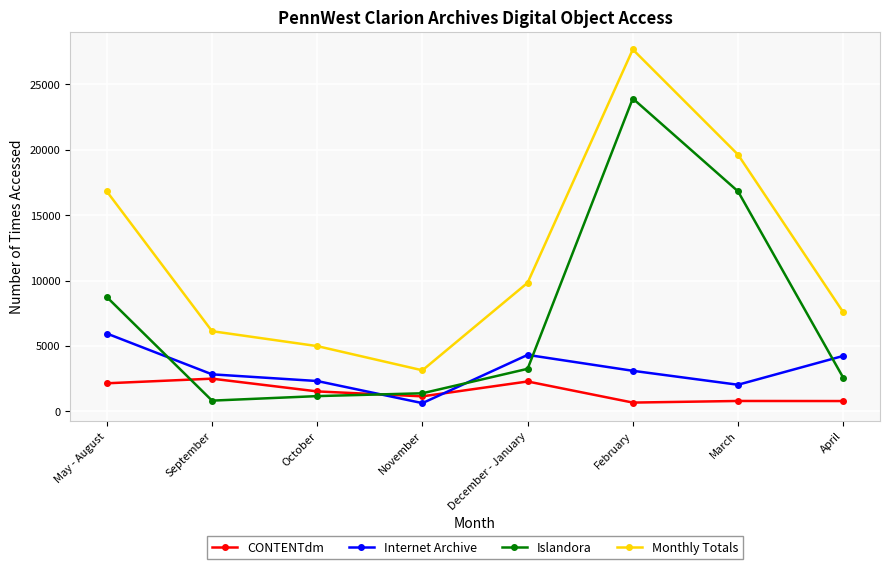

What is the total value across all series at April?

15156